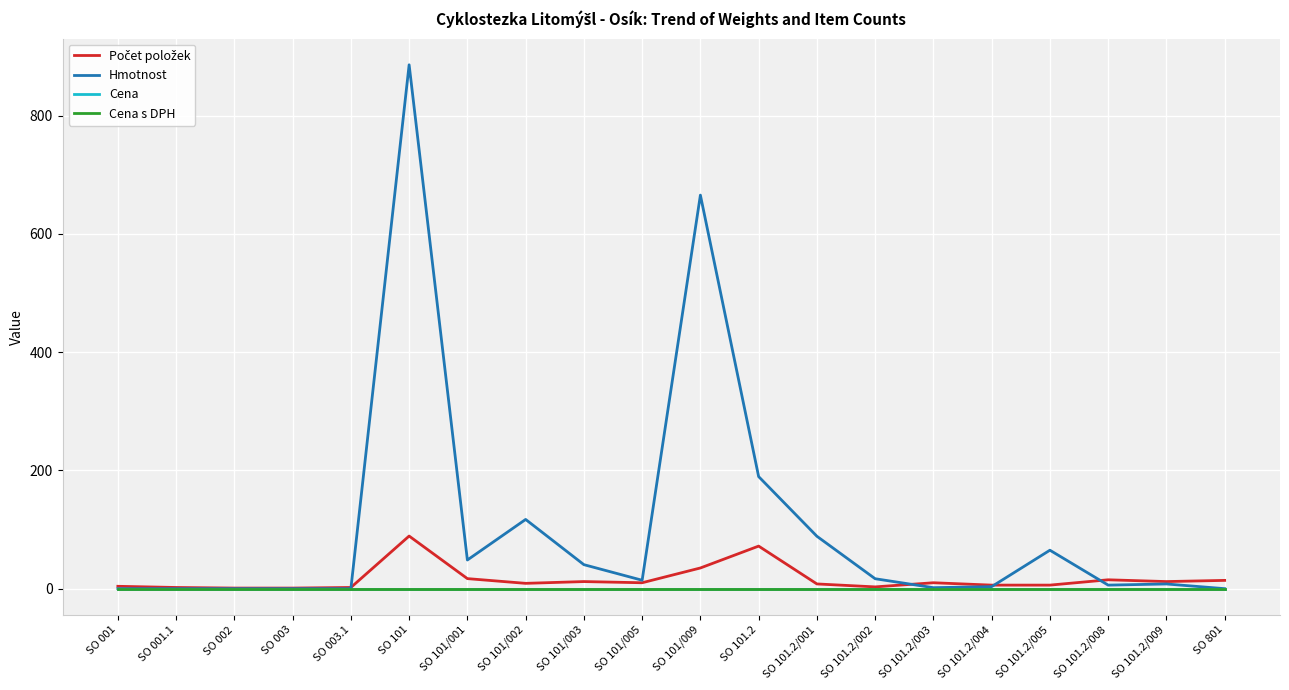

What is the difference between the highest and lowest values at SO 101/003?

40.6